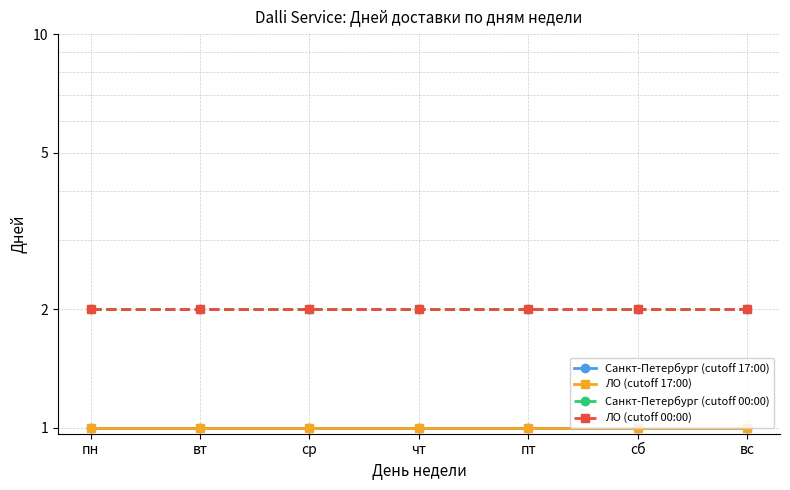

The Санкт-Петербург (cutoff 00:00) series shows 2 at чт. True or false?

True